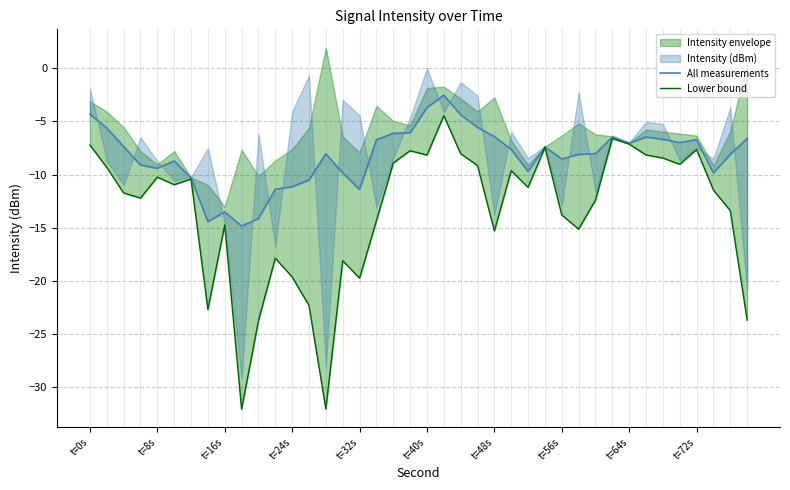

Reading left to right, transcribe all the data shown in this chart.

All measurements: -4.3	-5.6	-7.4	-9.1	-9.4	-8.7	-10.3	-14.4	-13.5	-14.8	-14.1	-11.4	-11.1	-10.5	-8.0	-9.8	-11.4	-6.7	-6.1	-6.1	-3.7	-2.5	-4.4	-5.6	-6.4	-7.6	-9.7	-7.4	-8.5	-8.1	-8.0	-6.5	-7.1	-6.5	-6.7	-7.0	-6.7	-9.8	-8.1	-6.6
Lower bound: -7.2	-9.3	-11.7	-12.2	-10.2	-11.0	-10.4	-22.7	-14.7	-32.0	-23.7	-17.9	-19.6	-22.3	-32.0	-18.1	-19.7	-14.3	-8.9	-7.8	-8.2	-4.5	-8.0	-9.1	-15.3	-9.6	-11.2	-7.4	-13.8	-15.1	-12.4	-6.6	-7.1	-8.2	-8.4	-9.0	-7.6	-11.5	-13.4	-23.7